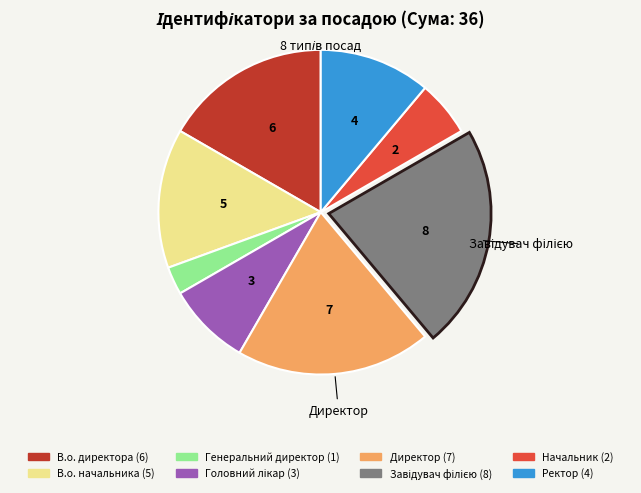

How many slices are in this pie chart?

8